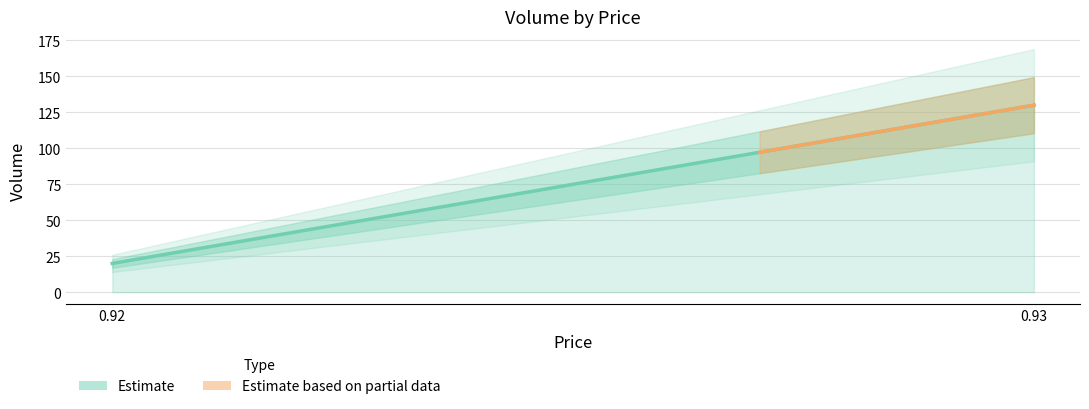

Is it true that the value at 0.92 is 12?

False